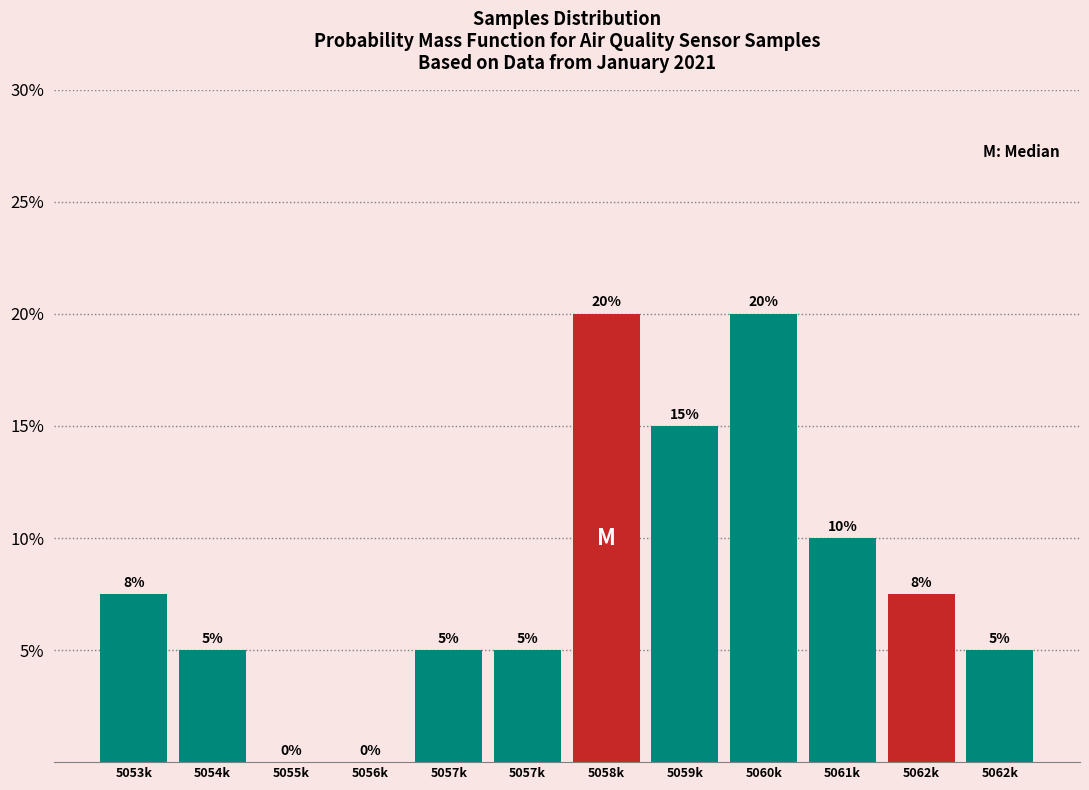

Are the bars horizontal?

No